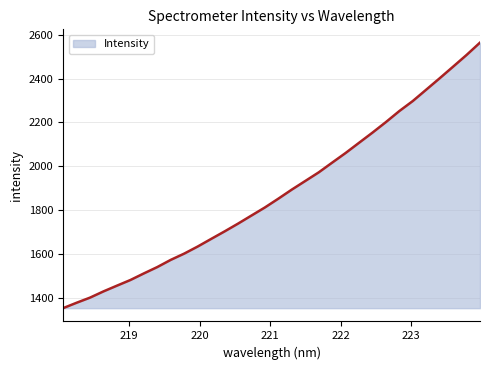

What is the maximum value shown in the chart?

2564.9